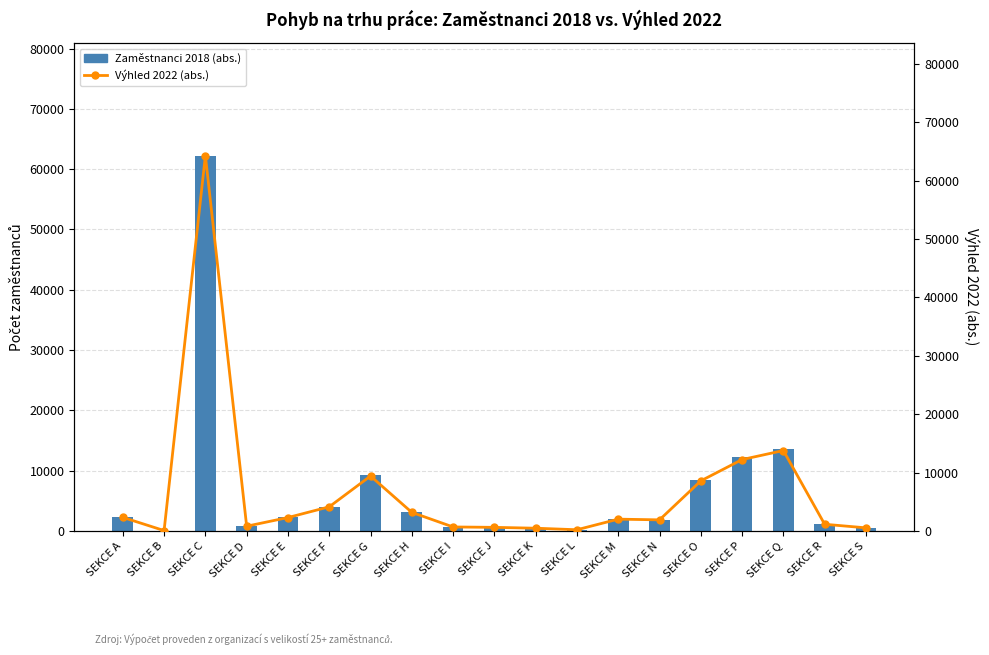

What is the spread (max minus min) of values at SEKCE H?

75